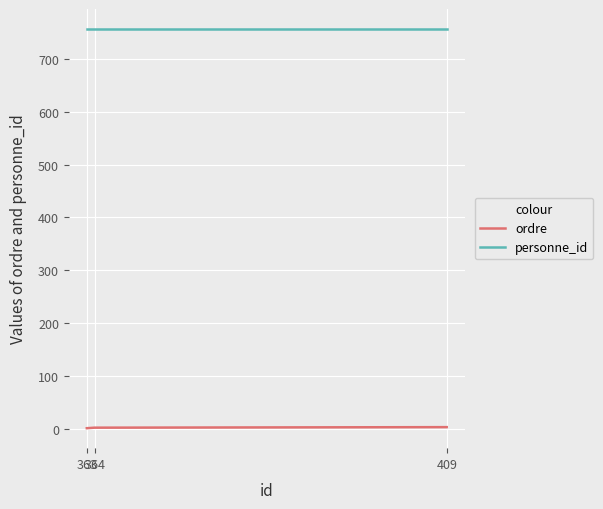

What is the sum of all personne_id values?

2271